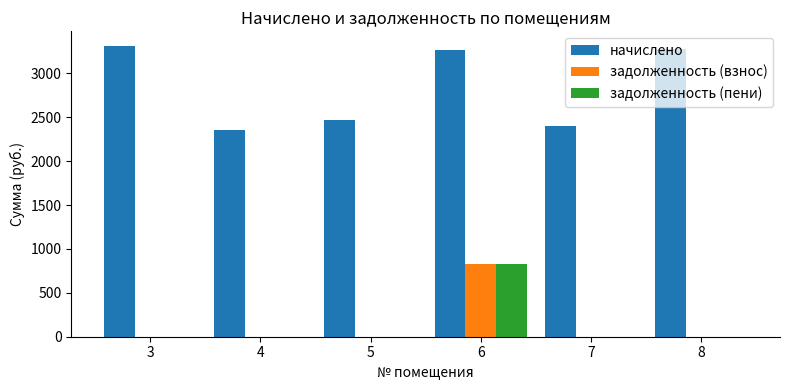

Which series changed the most between 5 and 8?

начислено